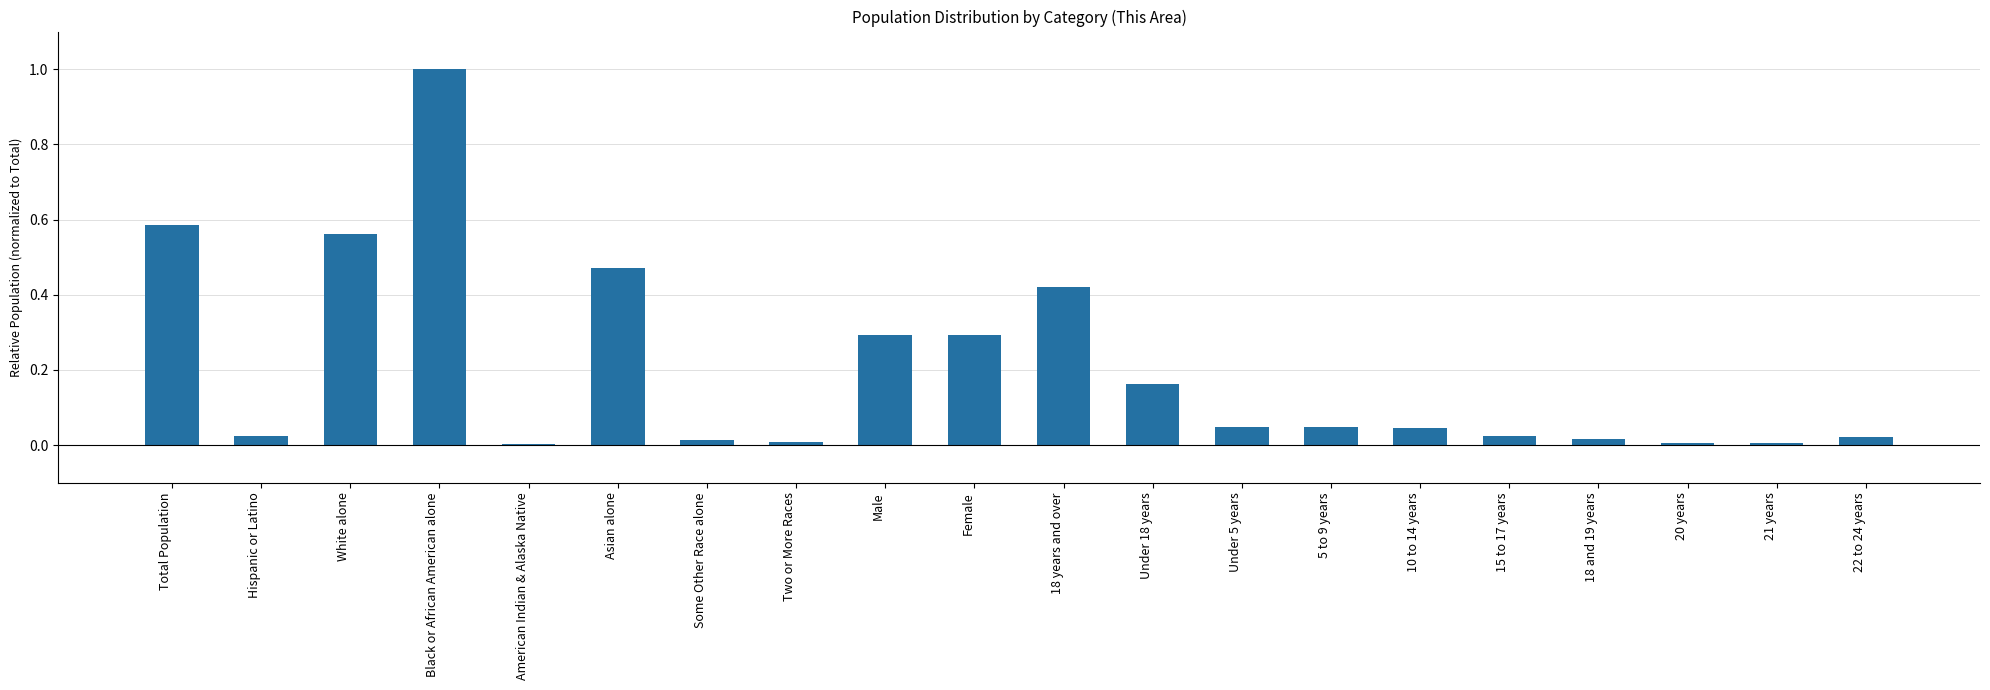

What is the sum of all values?

4.0